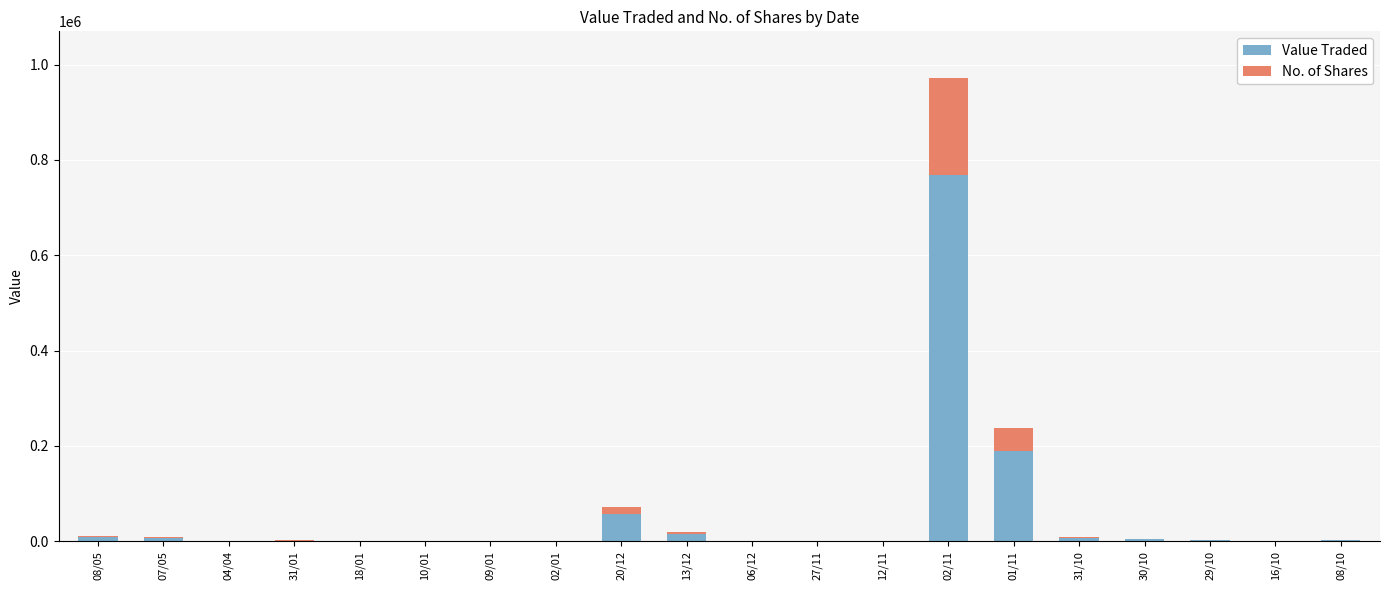

What is the maximum value for Value Traded?

767876